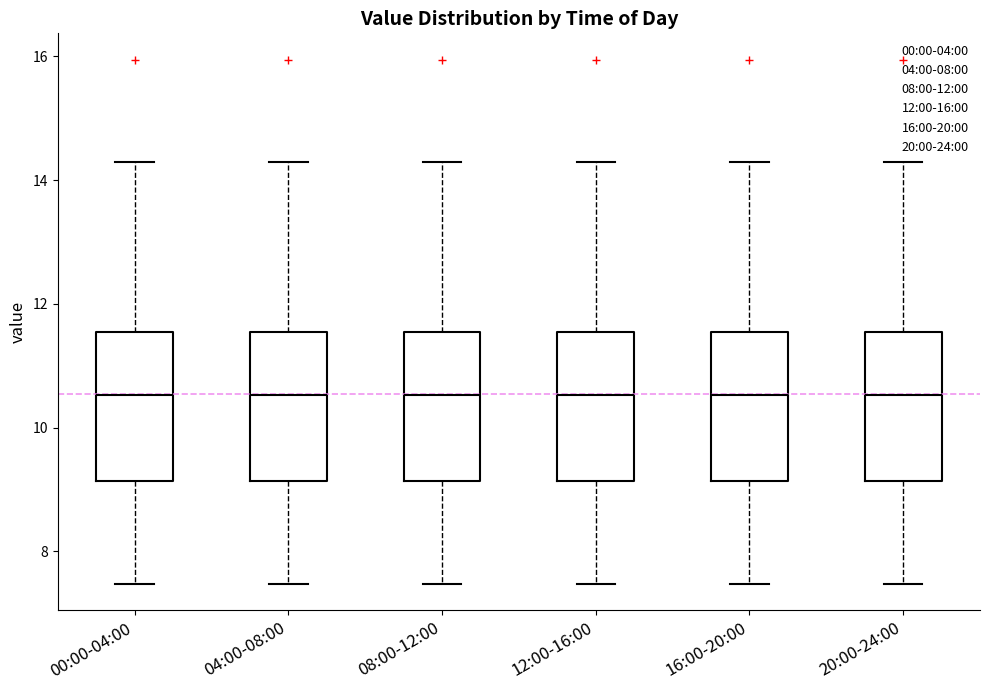

Reading left to right, transcribe this box plot: for each box, give where its median line is, the range the box spans, and where its two whiskers end, as read against the y-axis. The values are not printed on the chart, so give them approximately, as read against the axis.

00:00-04:00: median 10.6, box 9.2 to 11.6, whiskers 7.4 to 14.4
04:00-08:00: median 10.6, box 9.2 to 11.6, whiskers 7.4 to 14.4
08:00-12:00: median 10.6, box 9.2 to 11.6, whiskers 7.4 to 14.4
12:00-16:00: median 10.6, box 9.2 to 11.6, whiskers 7.4 to 14.4
16:00-20:00: median 10.6, box 9.2 to 11.6, whiskers 7.4 to 14.4
20:00-24:00: median 10.6, box 9.2 to 11.6, whiskers 7.4 to 14.4